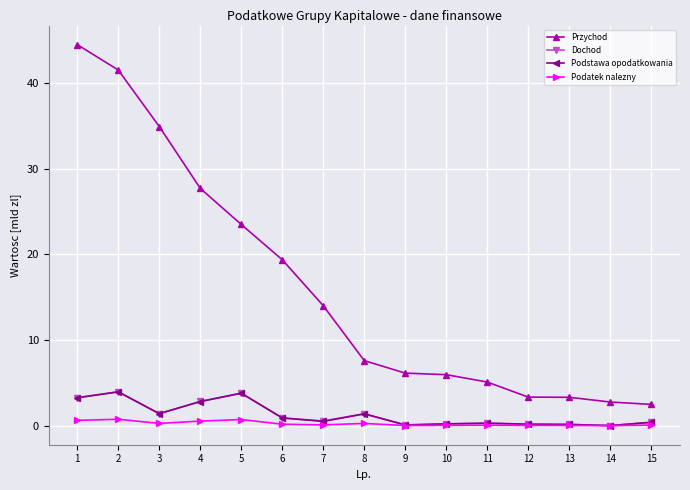

Is it true that Przychod equals 23.5 at 5?

True